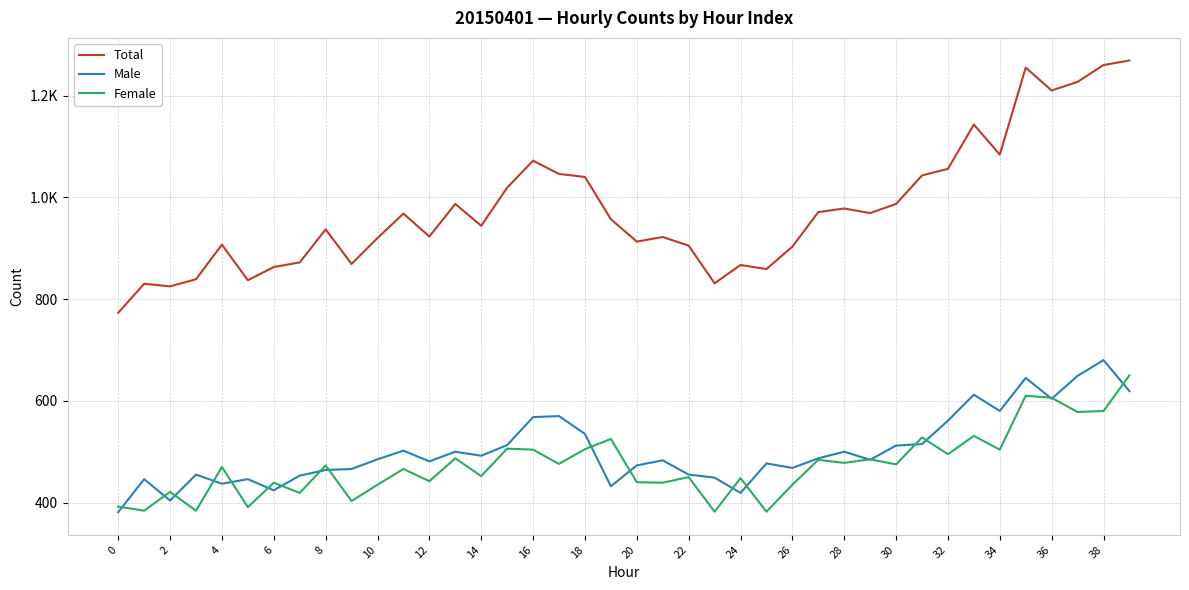

What are all the series names shown in the legend?

Total, Male, Female